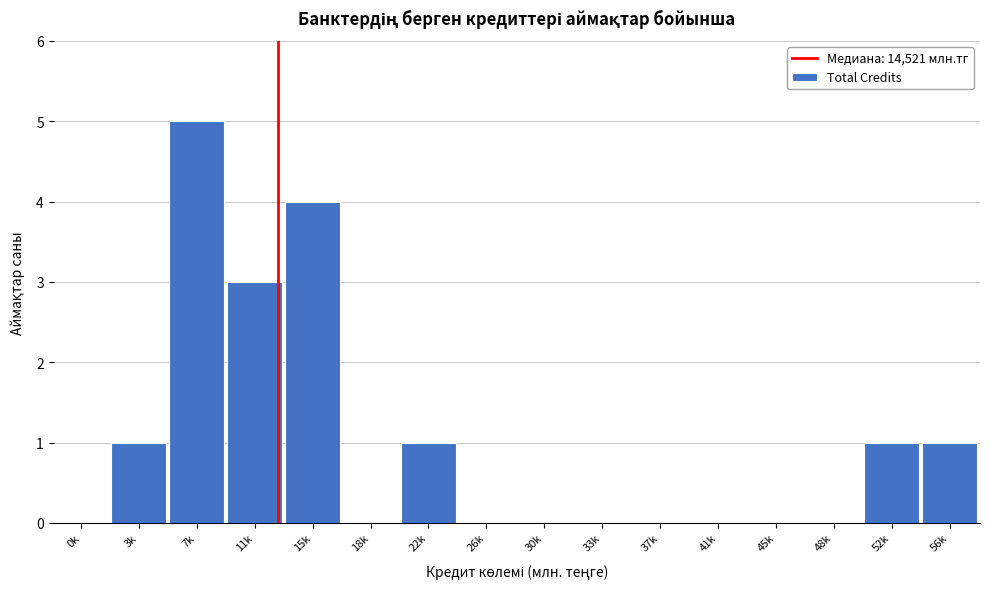

Reading right to left, list all the values displayed in this chart.

56k=1	52k=1	48k=0	45k=0	41k=0	37k=0	33k=0	30k=0	26k=0	22k=1	18k=0	15k=4	11k=3	7k=5	3k=1	0k=0